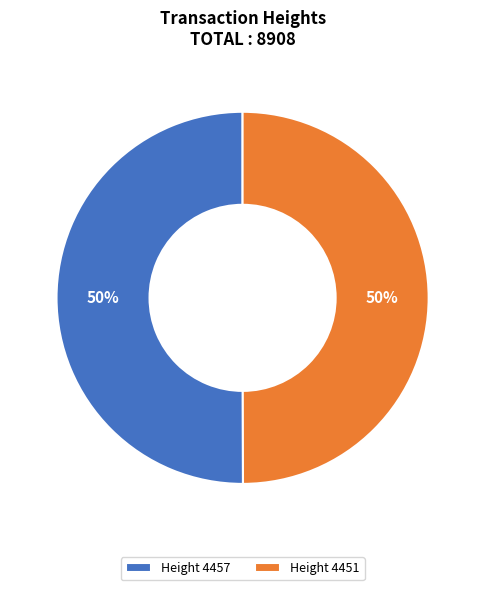

Count the number of slices in the pie.

2